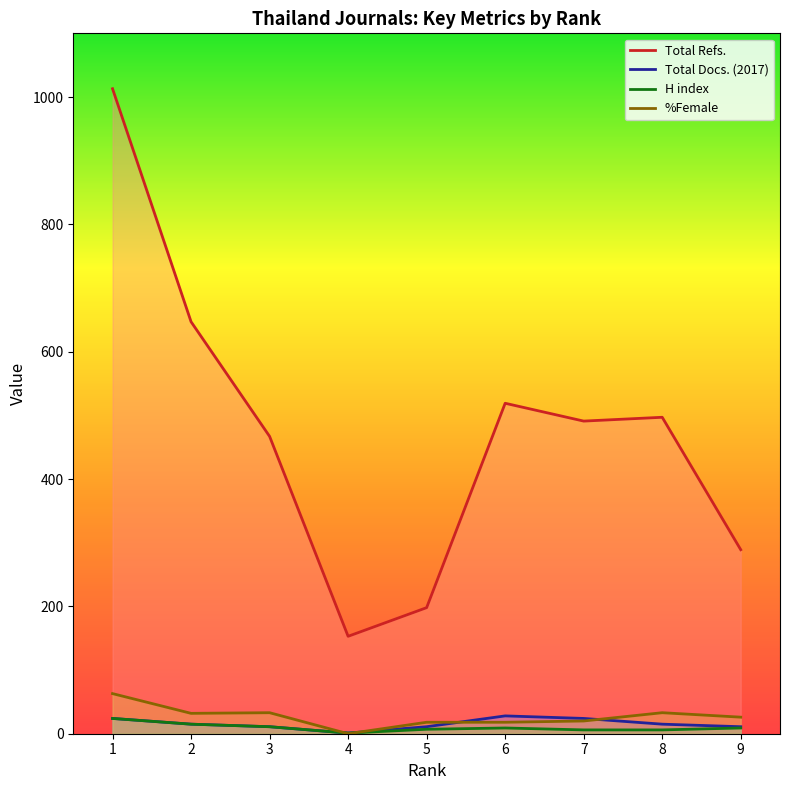

Where is the first local minimum for %Female?

2